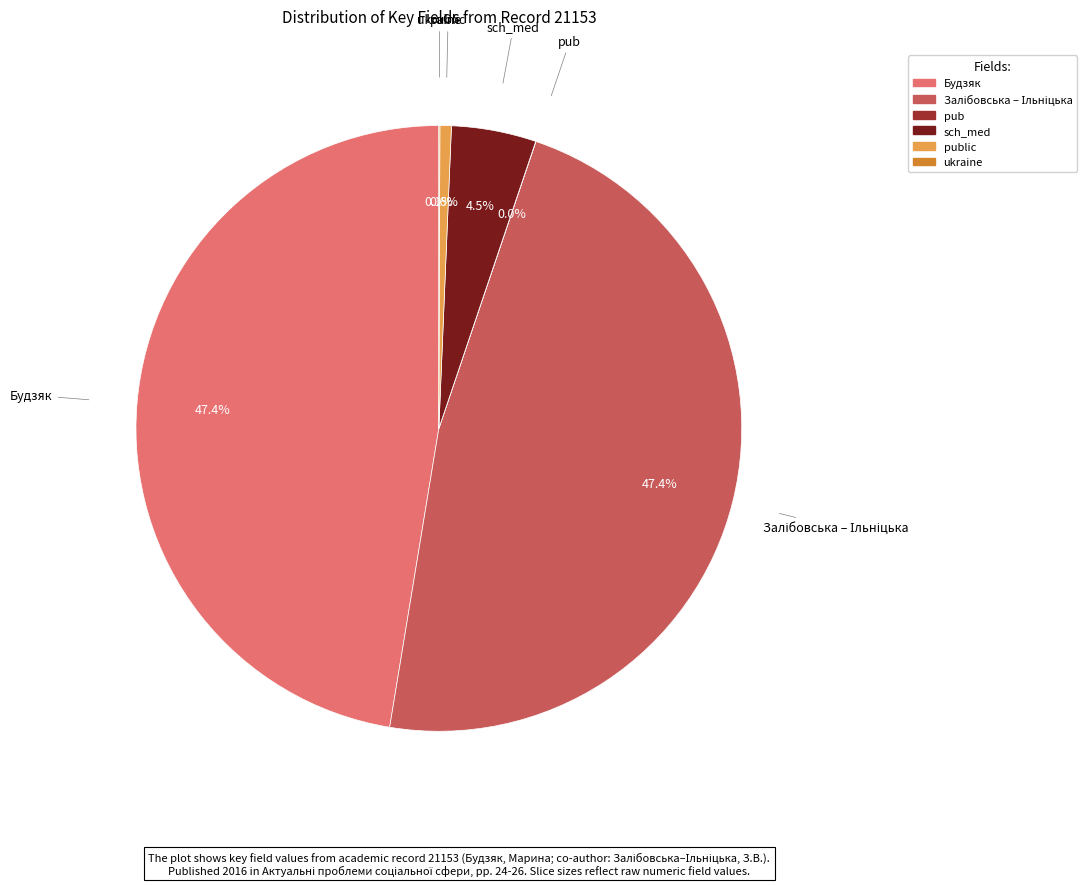

Does any single category account for the majority?

No